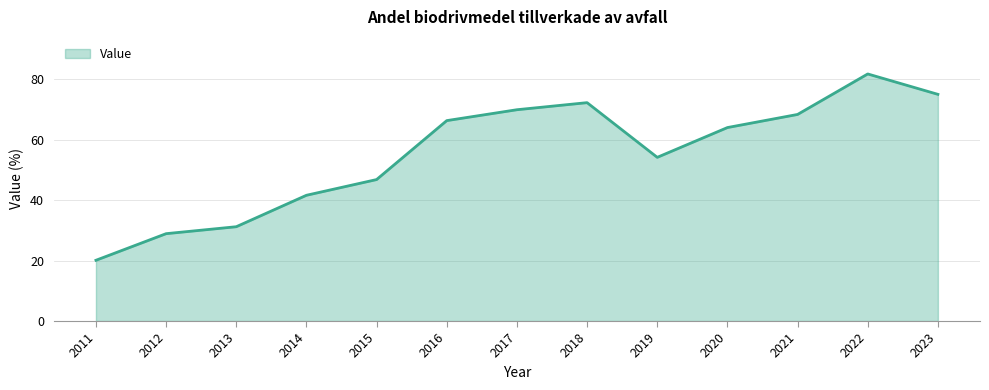

How many lines are shown in the chart?

1